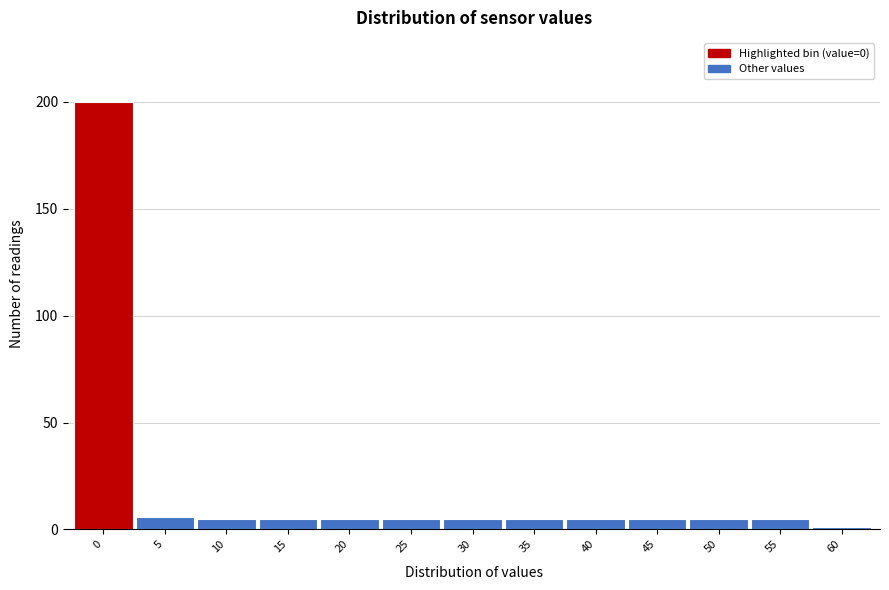

Reading left to right, transcribe all the data shown in this chart.

200	6	5	5	5	5	5	5	5	5	5	5	1